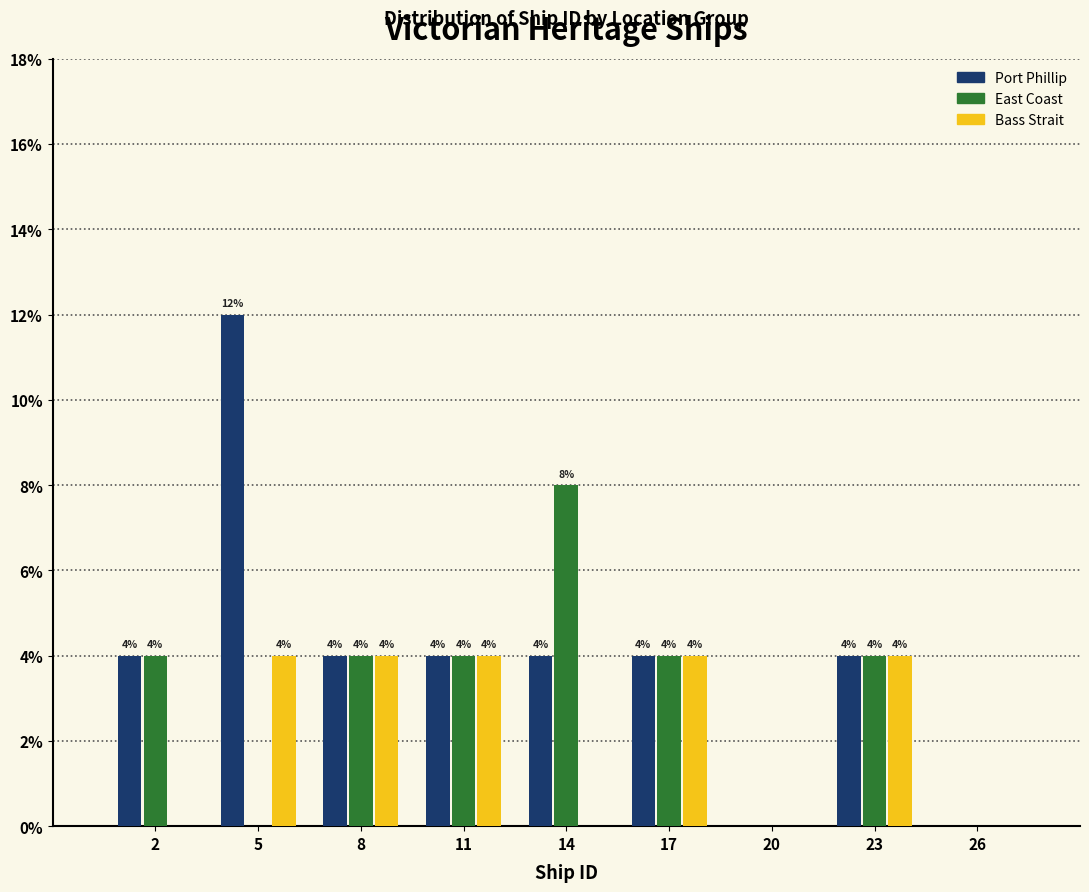

Reading left to right, list all the values displayed in this chart.

Port Phillip: 2=4	5=12	8=4	11=4	14=4	17=4	20=0	23=4	26=0
East Coast: 2=4	5=0	8=4	11=4	14=8	17=4	20=0	23=4	26=0
Bass Strait: 2=0	5=4	8=4	11=4	14=0	17=4	20=0	23=4	26=0